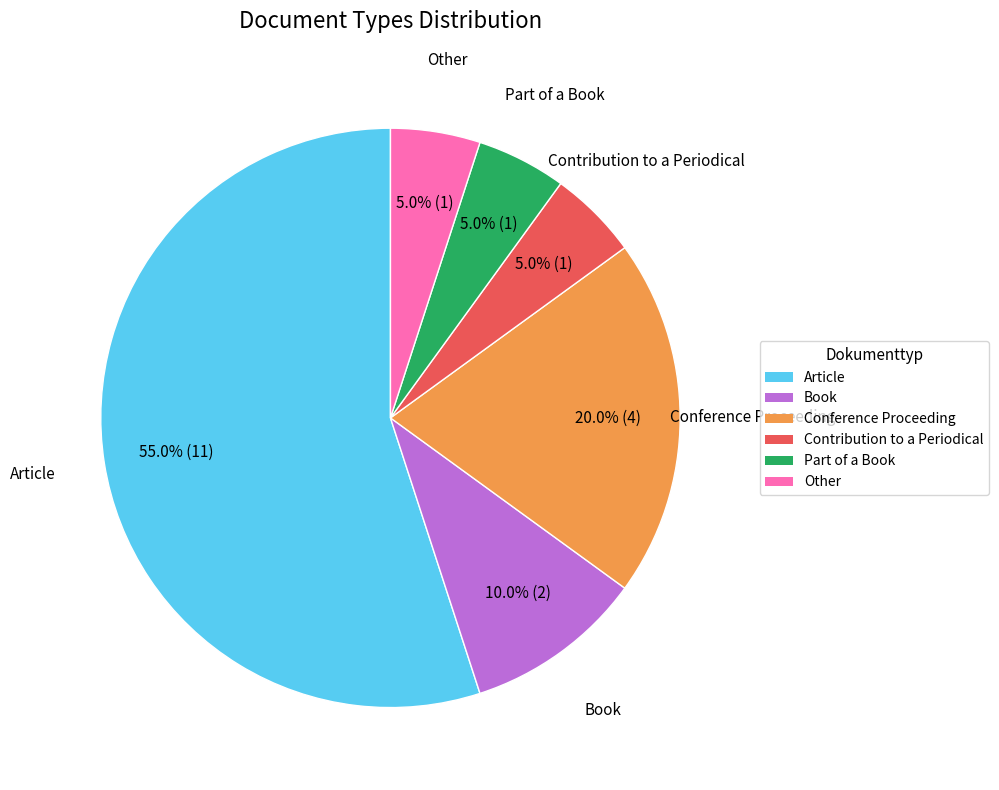

True or false: Other accounts for 13% of the total.

False